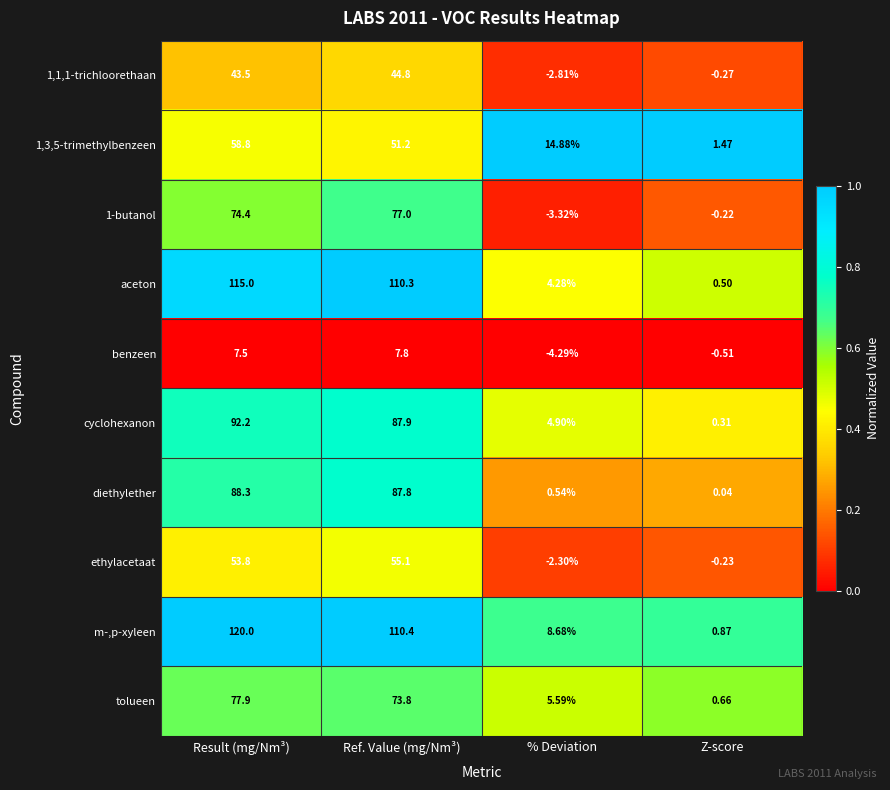

Which category has the highest value in the cyclohexanon series?

Result (mg/Nm³)